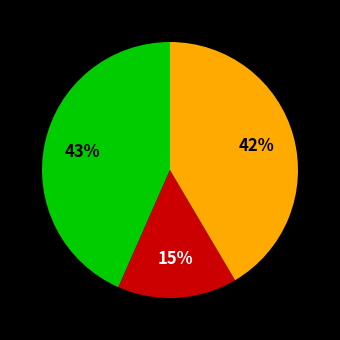

To the nearest percent, what is the average slice percentage?

33%